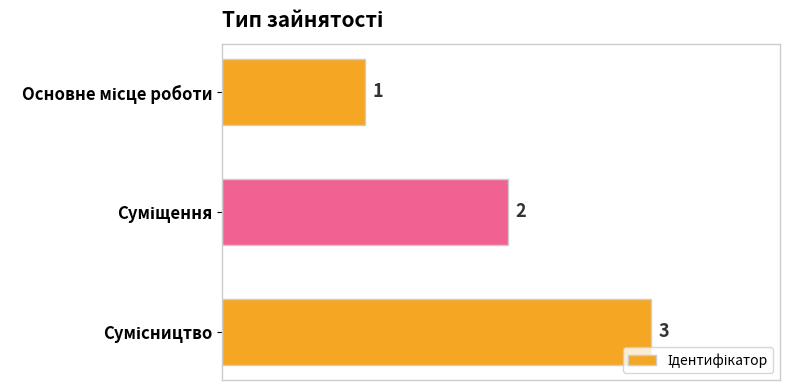

What is the greatest value displayed?

3